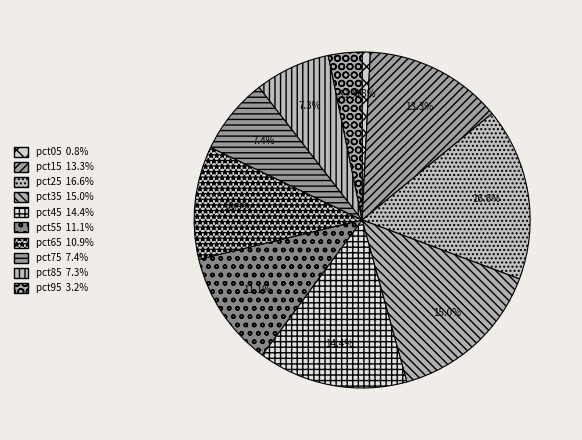

Does pct15 account for over 50% of the chart?

No